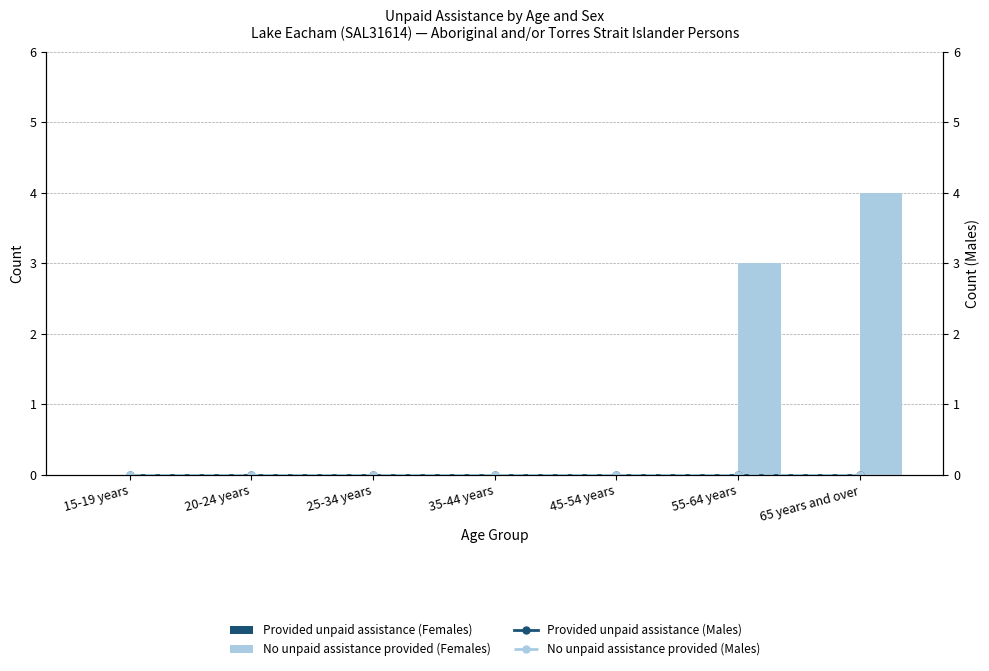

Which series has the largest total across all categories?

No unpaid assistance provided (Females)